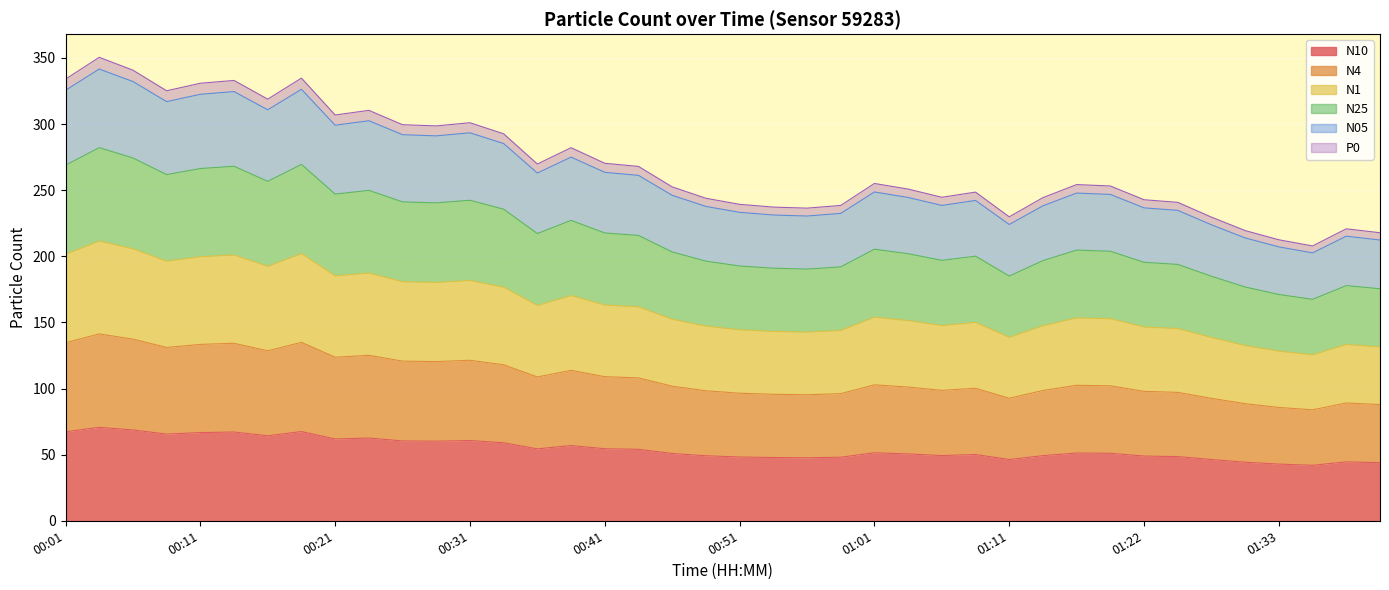

At which label is N4 closest to 112?

00:38